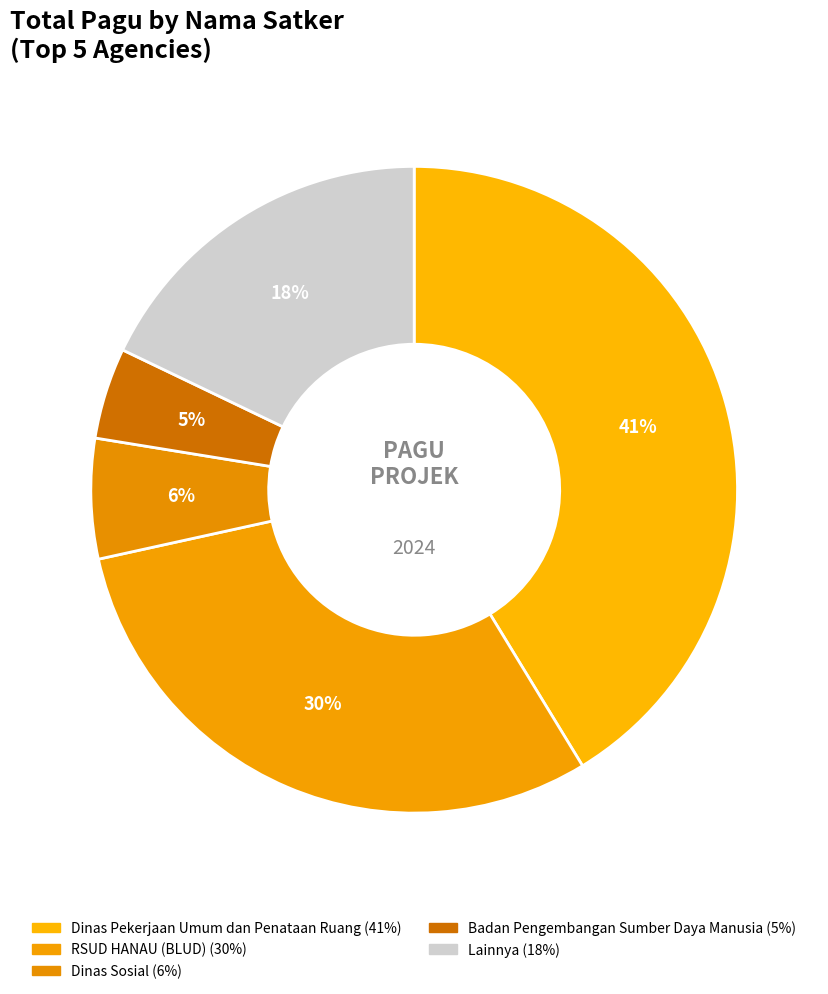

To the nearest percent, what is the average slice percentage?

20%